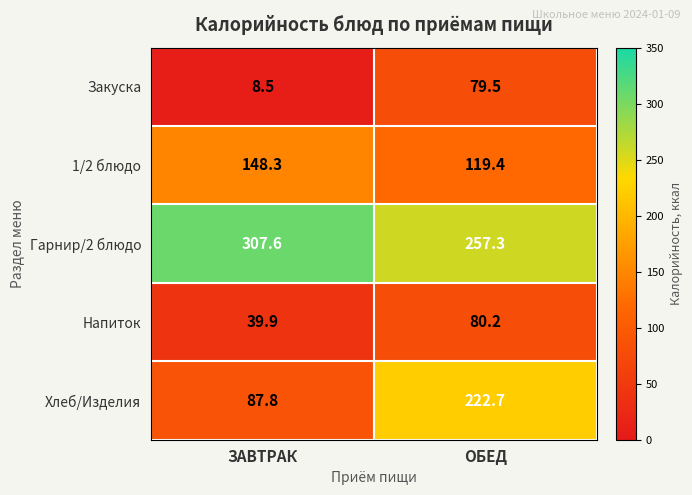

Reading left to right, list all the values displayed in this chart.

Закуска: 8.5	79.5
1/2 блюдо: 148.3	119.4
Гарнир/2 блюдо: 307.6	257.3
Напиток: 39.9	80.2
Хлеб/Изделия: 87.8	222.7